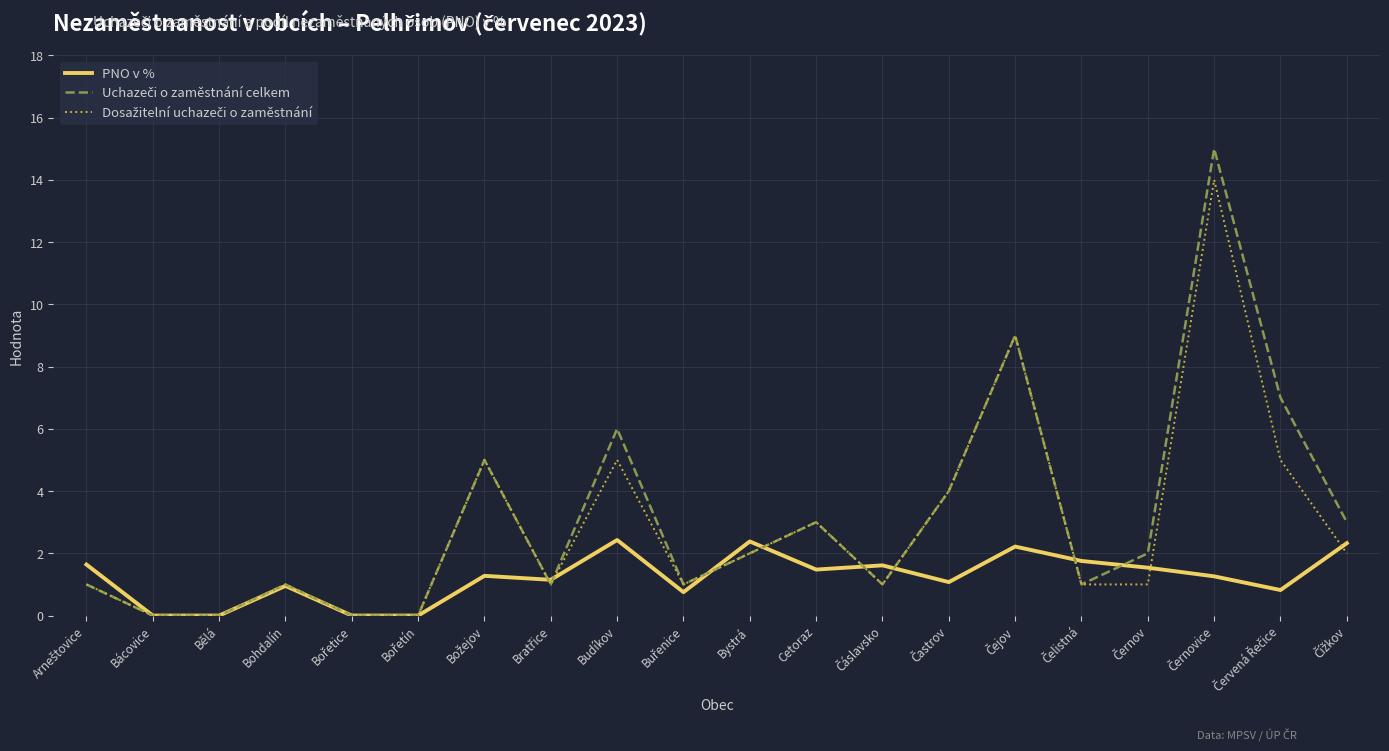

What is the maximum value for PNO v %?

2.4